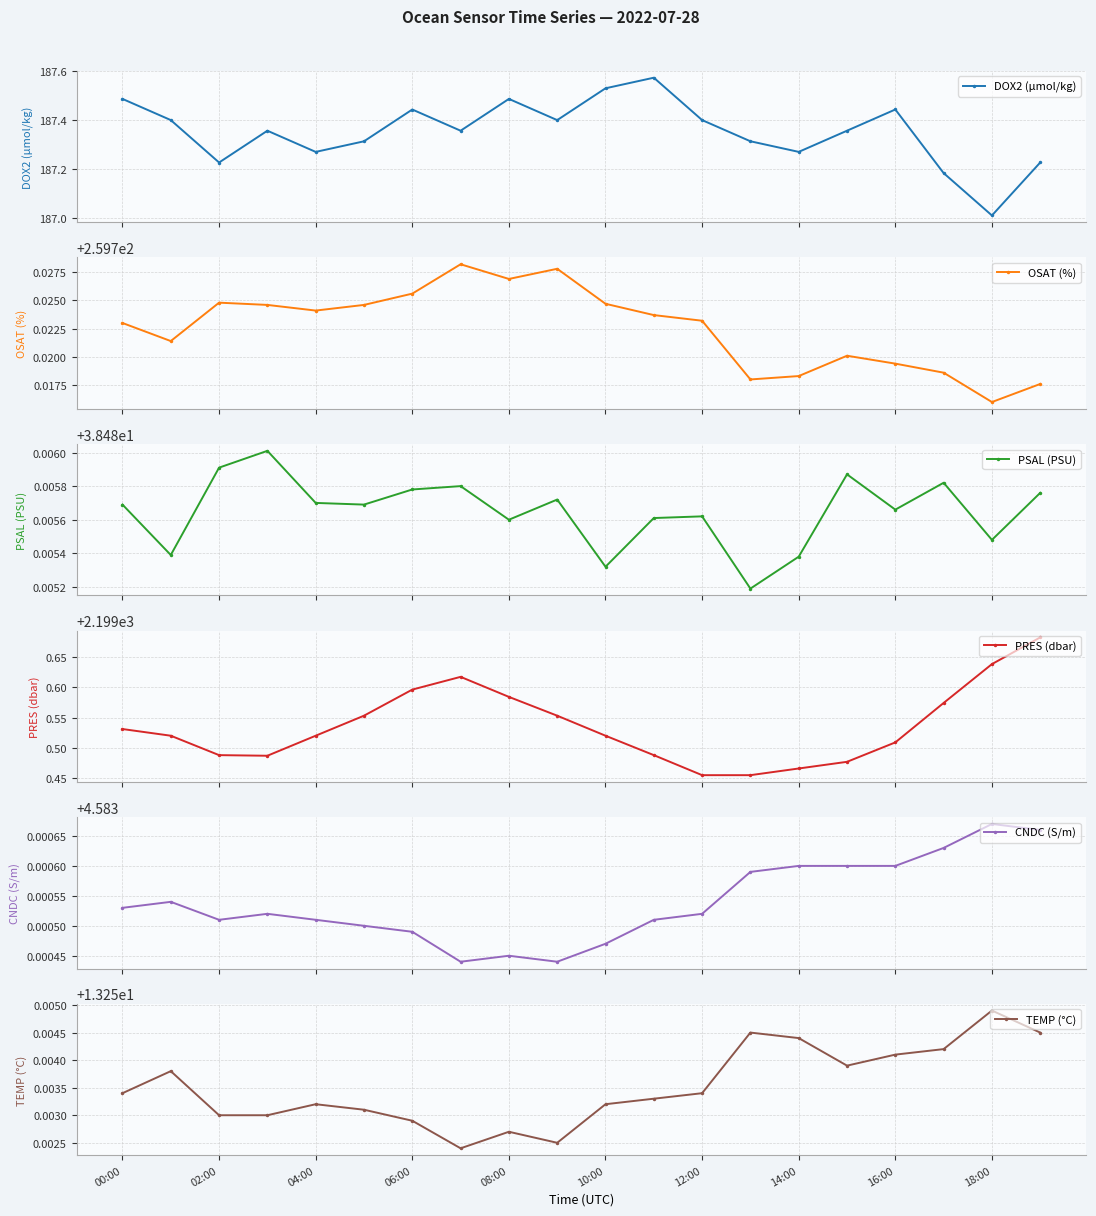

True or false: TEMP (°C) and DOX2 (µmol/kg) cross at least once.

False